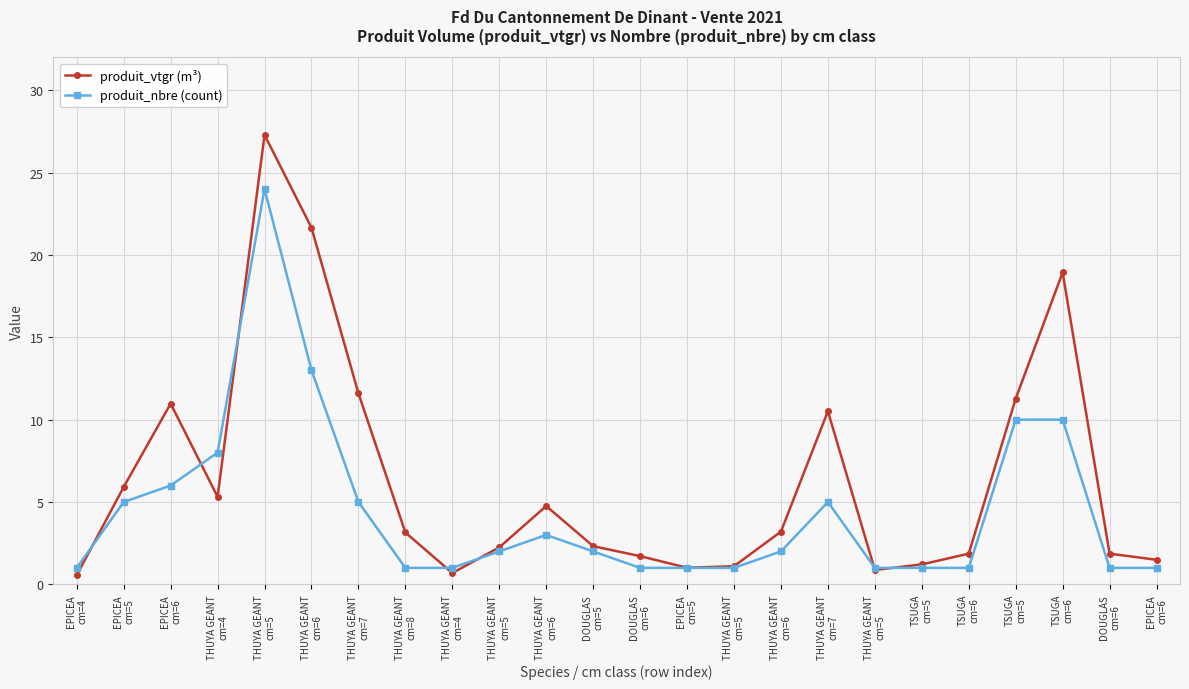

What are all the series names shown in the legend?

produit_vtgr (m³), produit_nbre (count)